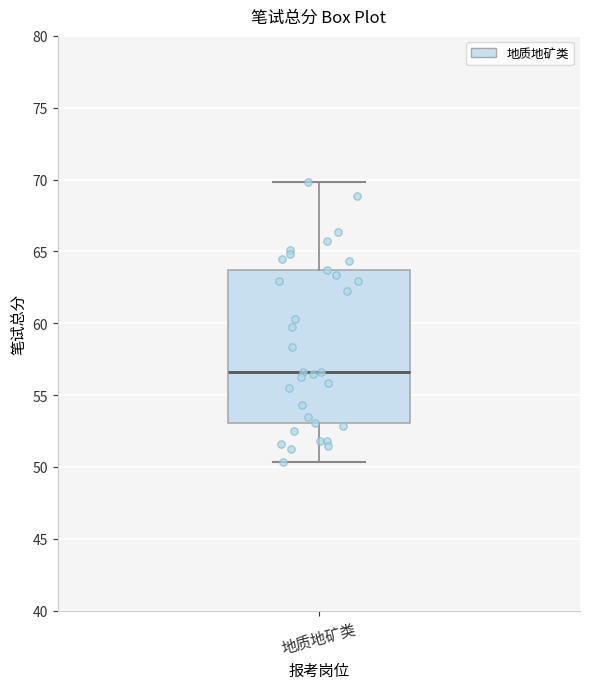

Where does the median line of the box for 地质地矿类 sit on the y-axis? The values are not printed on the chart, so give them approximately, as read against the axis.

56.5